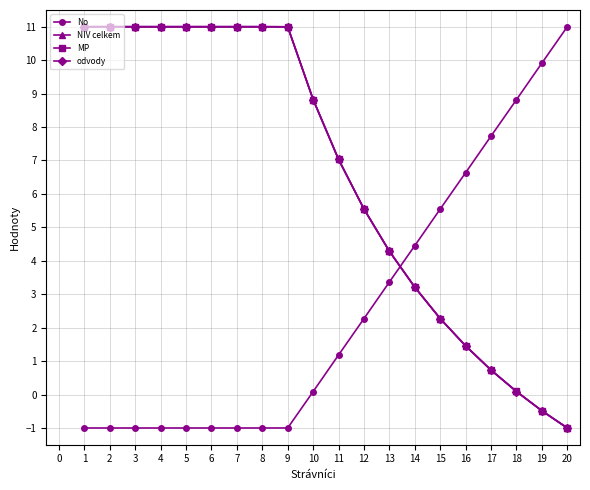

Which series ends up on top after the final intersection of odvody and No?

No